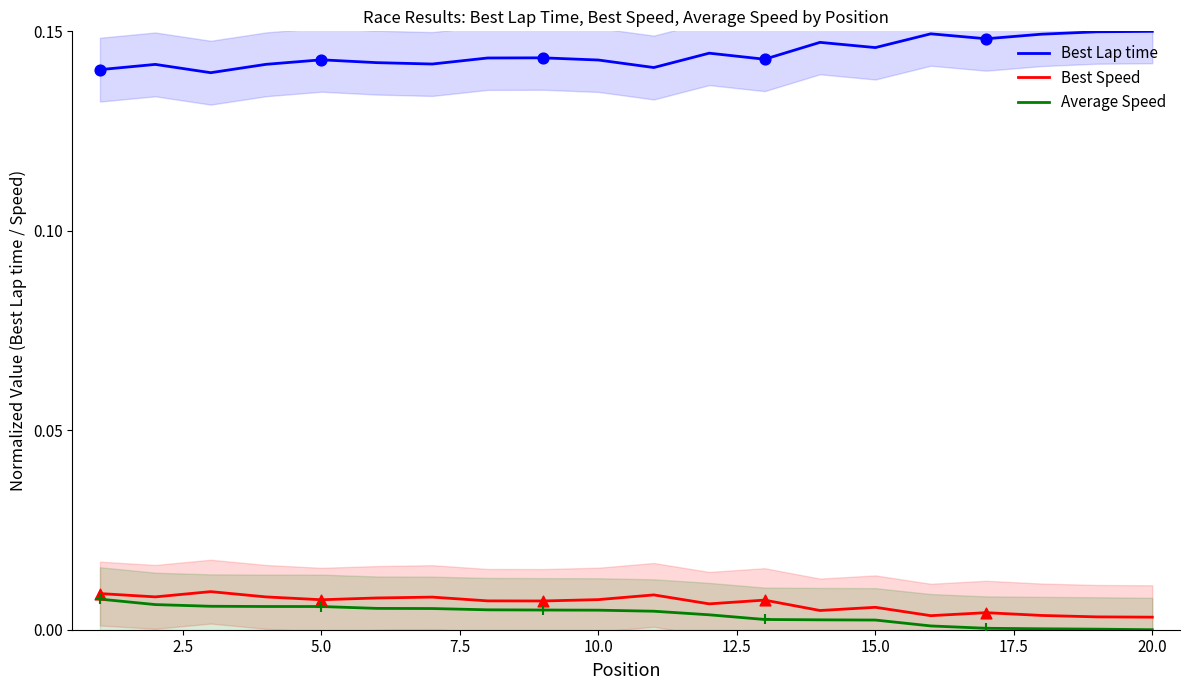

At how many categories does at least one series exceed 0?

20